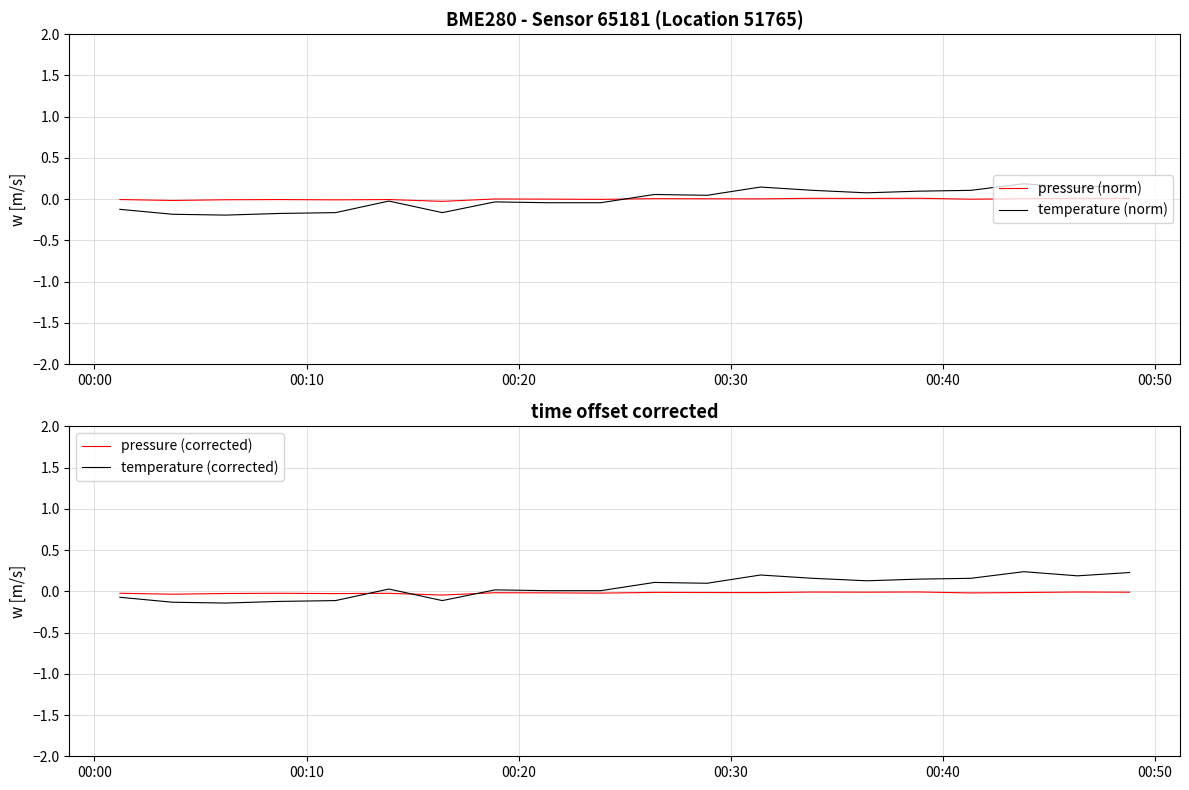

In temperature (corrected), how many points are lower than both neighbors (excluding endpoints)?

5